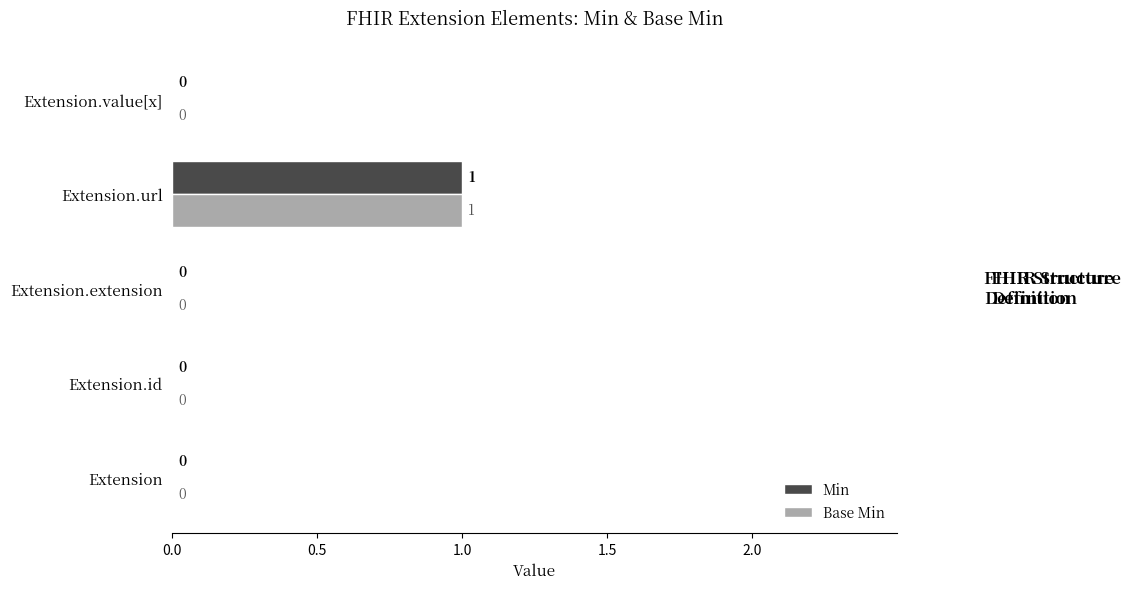

How many Min values are between 0 and 1?

5